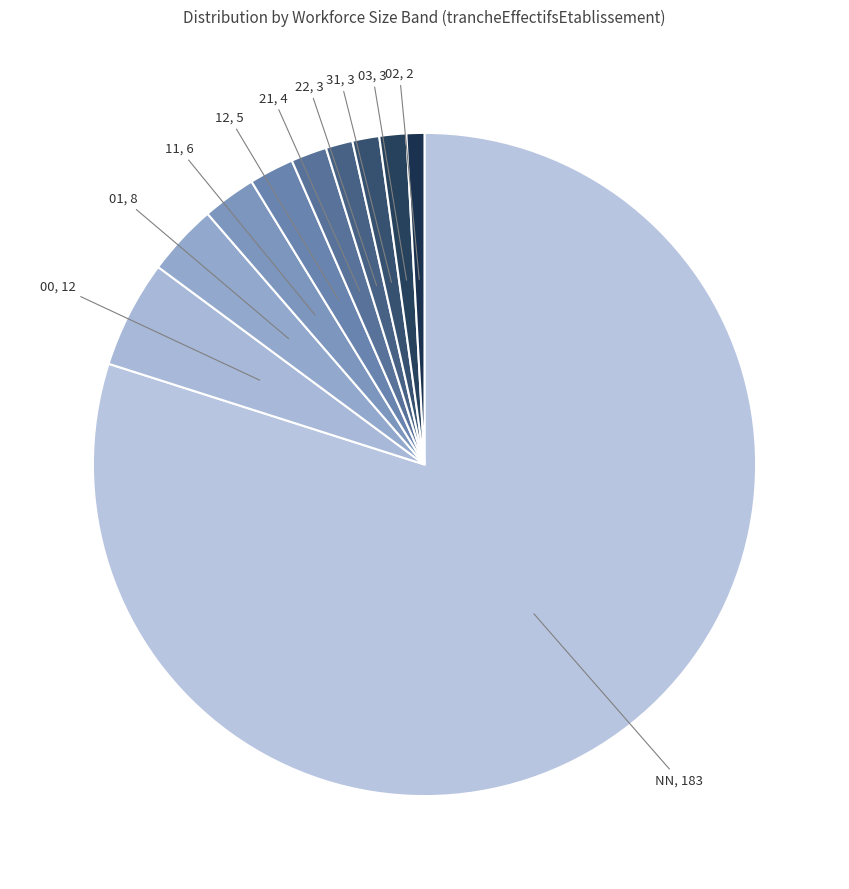

How many slices are in this pie chart?

10